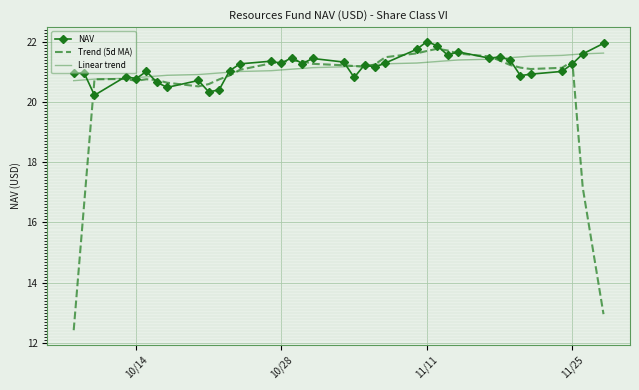

What is the minimum value shown in the chart?

12.4